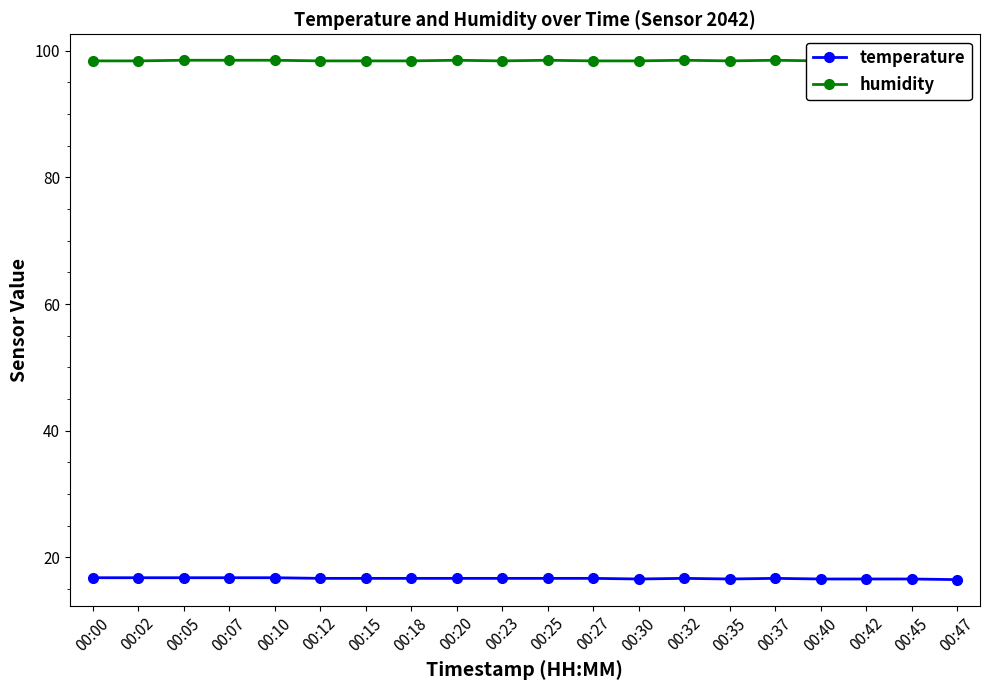

How many lines are shown in the chart?

2